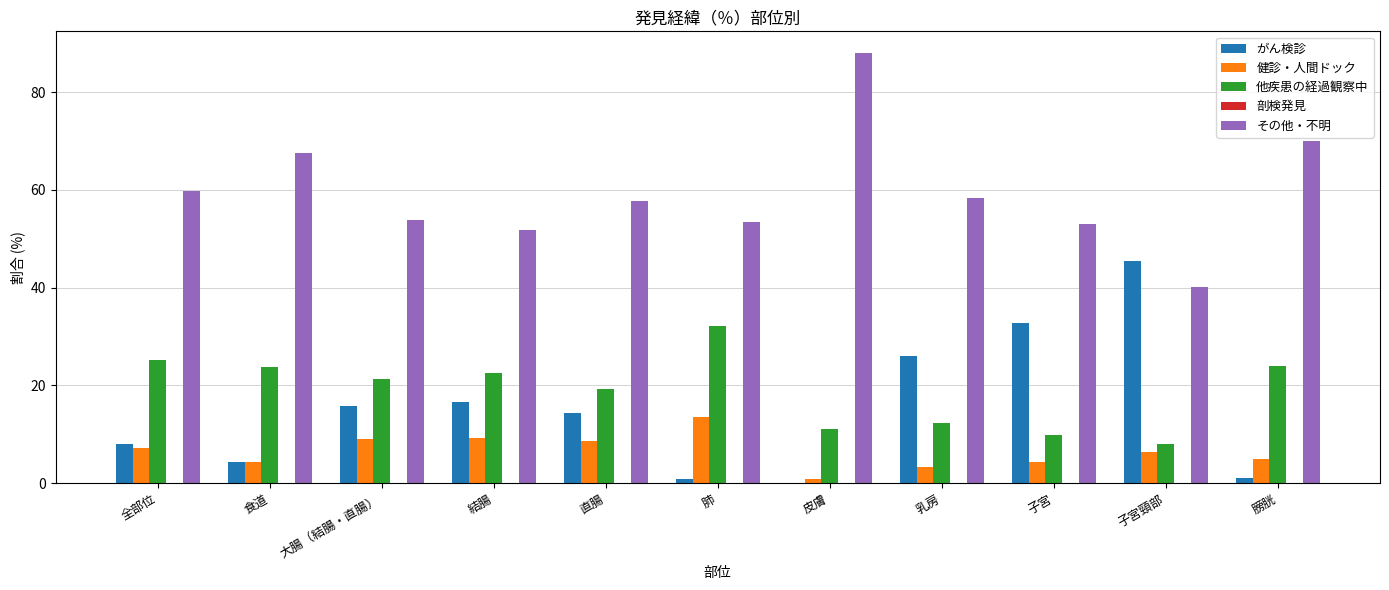

Which category has the highest value in the 他疾患の経過観察中 series?

肺